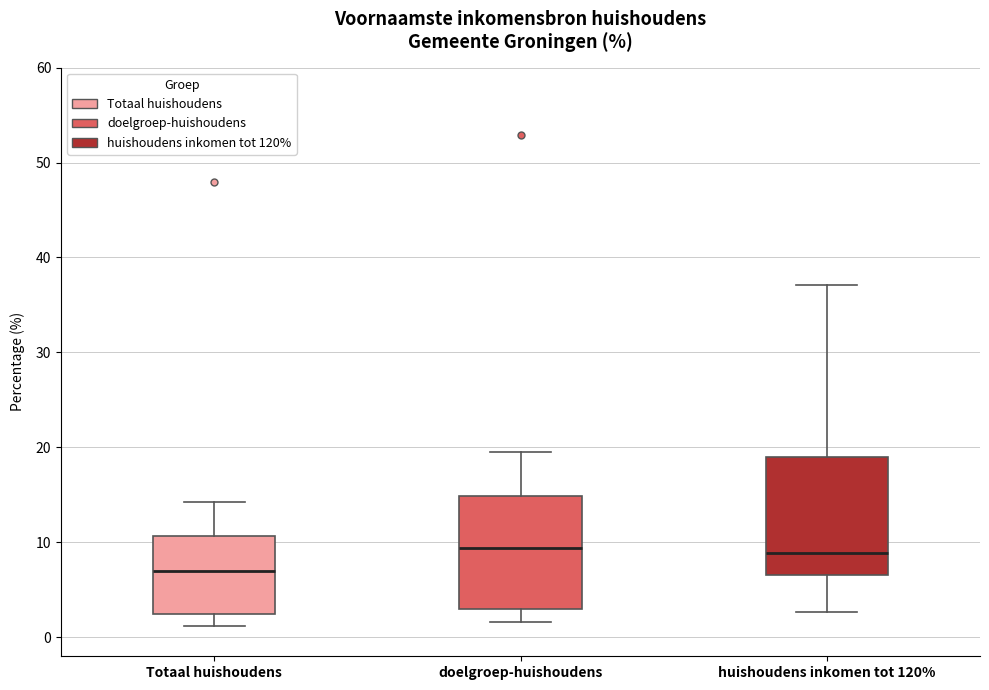

Reading left to right, transcribe this box plot: for each box, give where its median line is, the range the box spans, and where its two whiskers end, as read against the y-axis. The values are not printed on the chart, so give them approximately, as read against the axis.

Totaal huishoudens: median 7, box 2 to 11, whiskers 1 to 14
doelgroep-huishoudens: median 9, box 3 to 15, whiskers 2 to 20
huishoudens inkomen tot 120%: median 9, box 7 to 19, whiskers 3 to 37